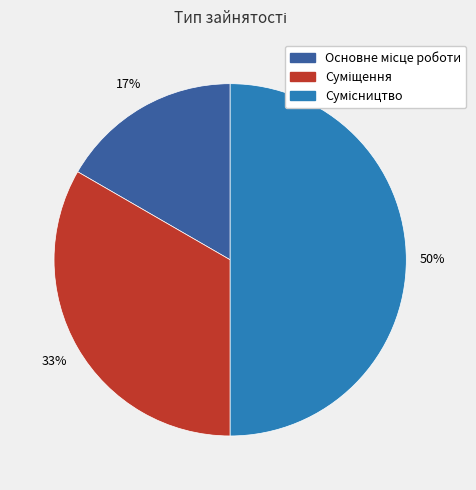

To the nearest percent, what is the difference between the largest and smallest slice percentages?

33%